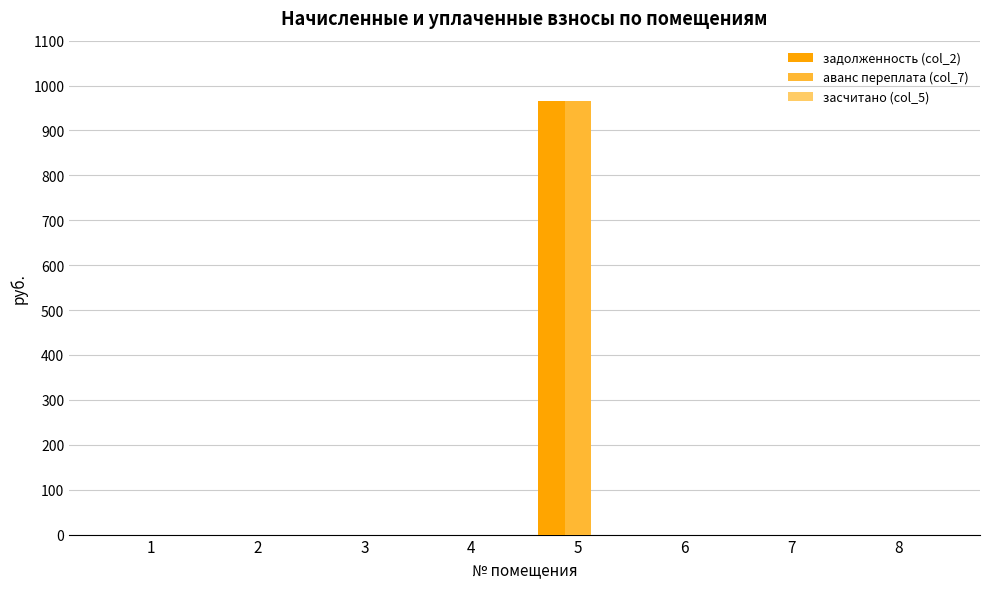

At which category is the sum across all series the highest?

5